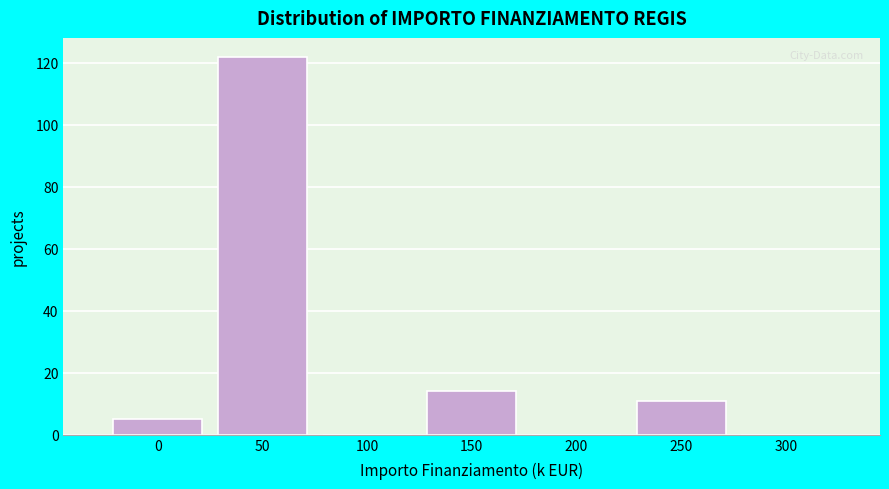

Reading right to left, list all the values displayed in this chart.

300=0	250=11	200=0	150=14	100=0	50=122	0=5